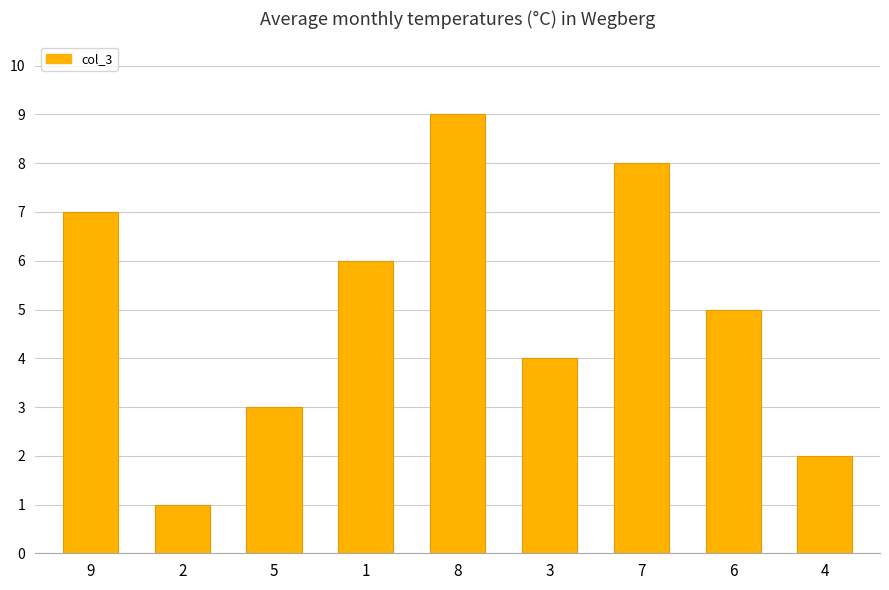

Approximately how many times larger is the value at 1 compared to 4?

3.0